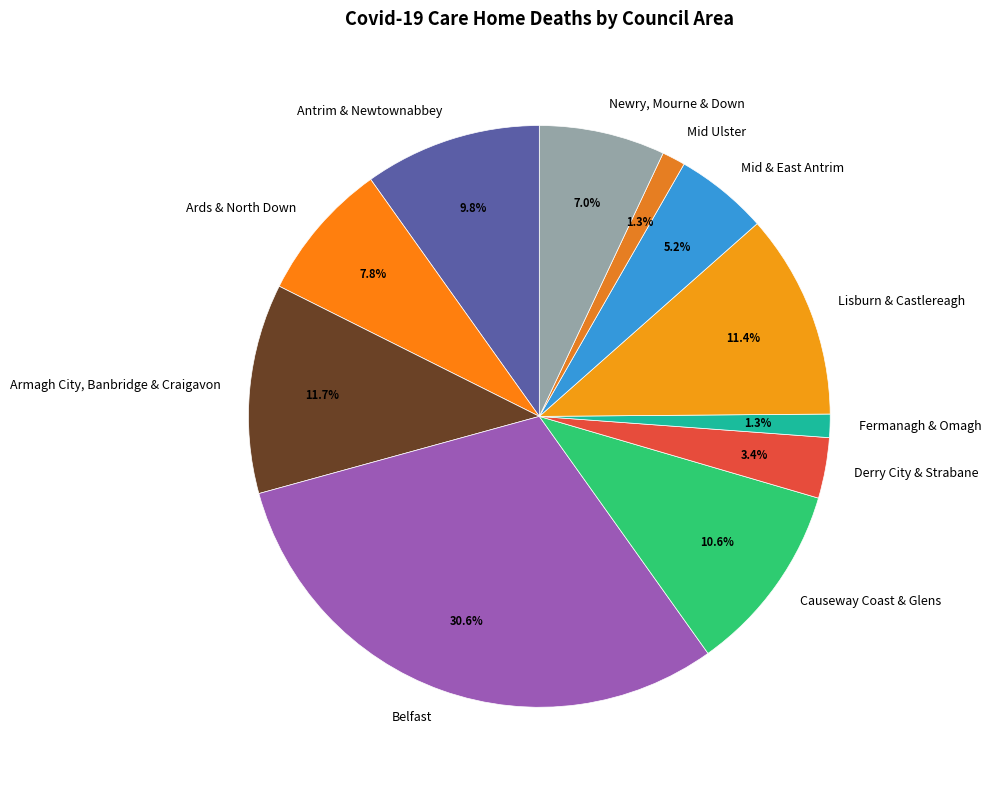

Between Armagh City, Banbridge & Craigavon and Newry, Mourne & Down, which is larger?

Armagh City, Banbridge & Craigavon